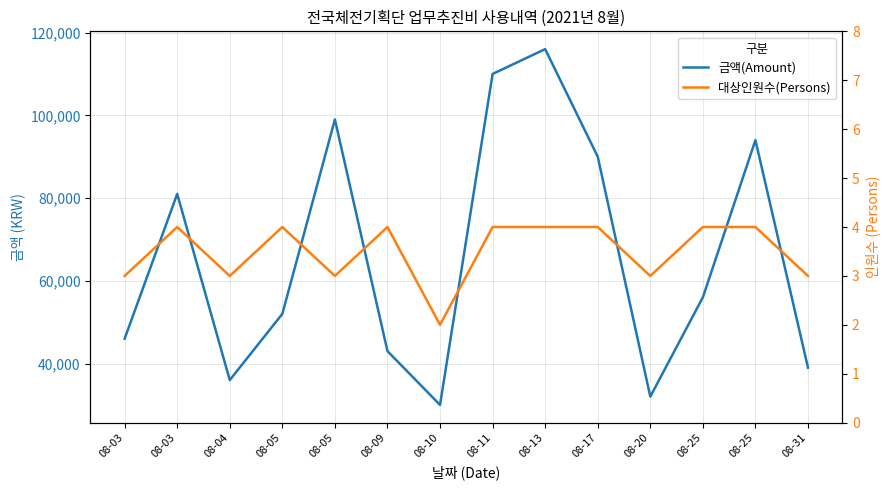

Count the 대상인원수(Persons) values in the range 3 to 4.

13